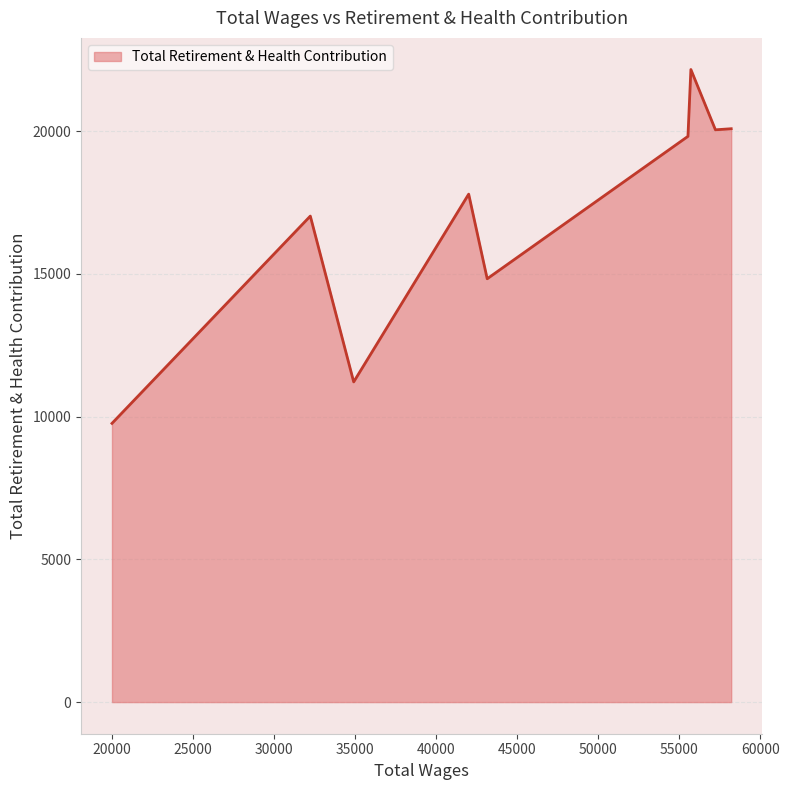

What is the minimum value shown in the chart?

9764